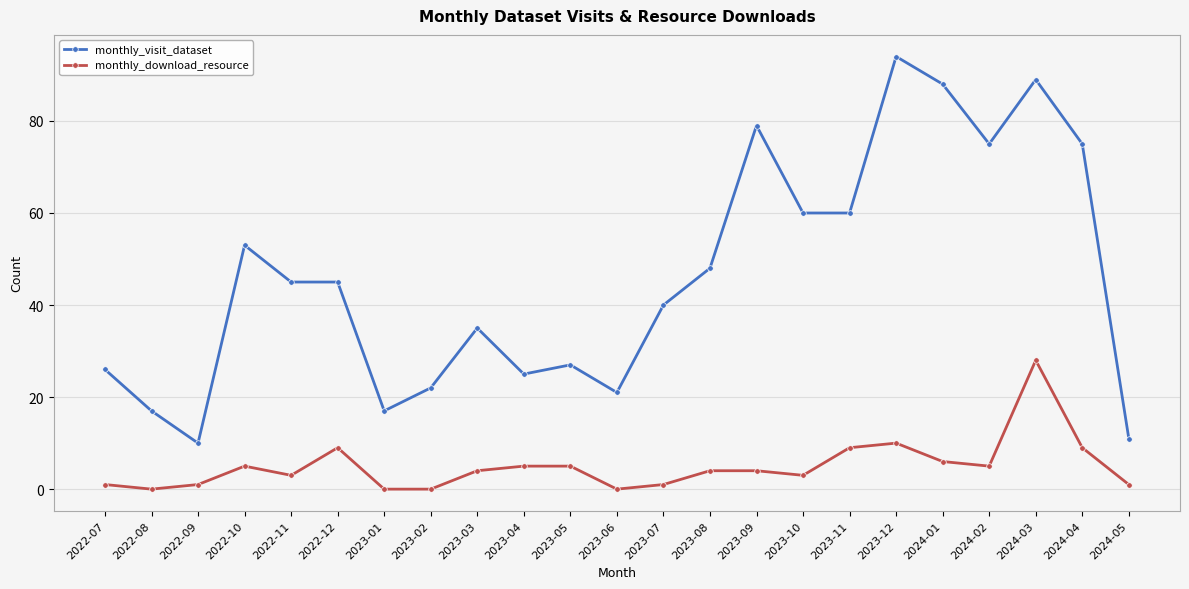

True or false: monthly_visit_dataset has a value of 49 at 2023-03.

False